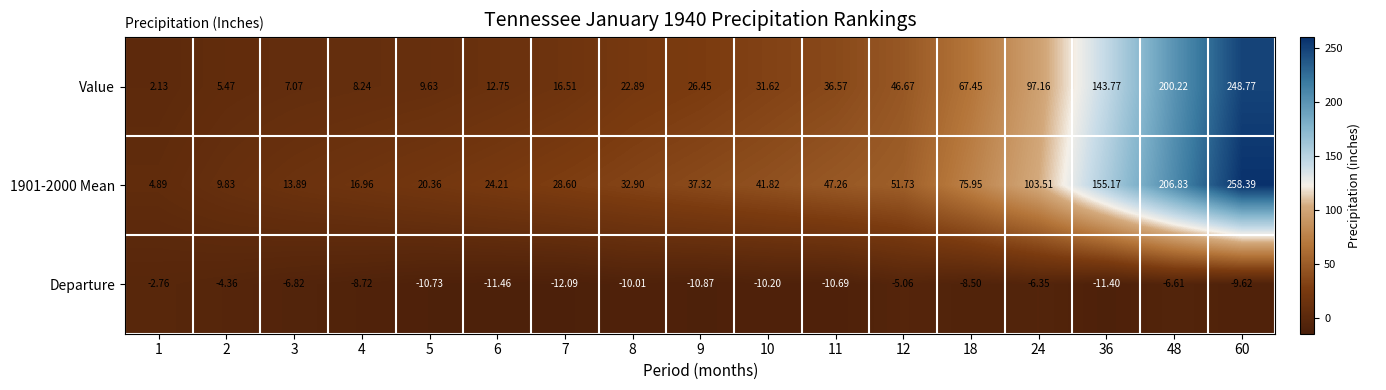

Is the value of 1901-2000 Mean at 1 greater than the value of Departure at 7?

Yes